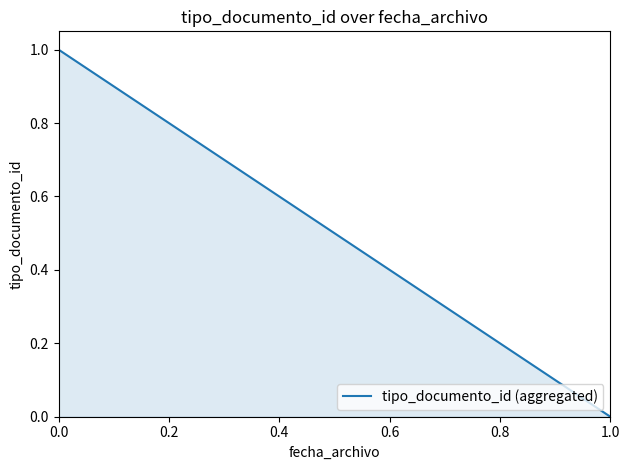

Is it true that the value at 0.0 is 0?

False